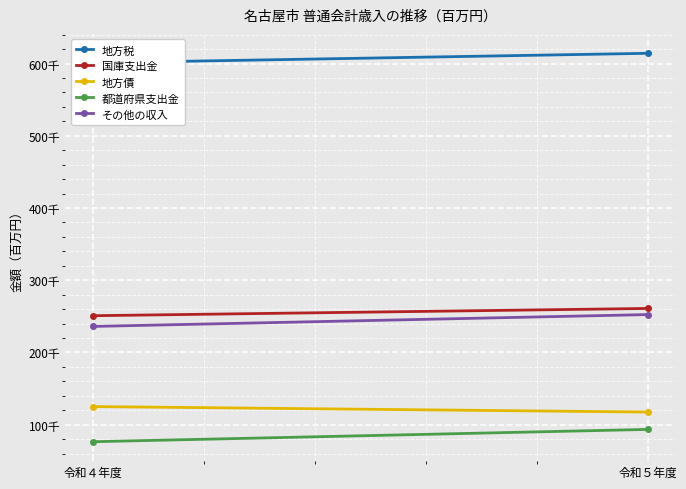

At which category is the sum across all series the highest?

令和５年度